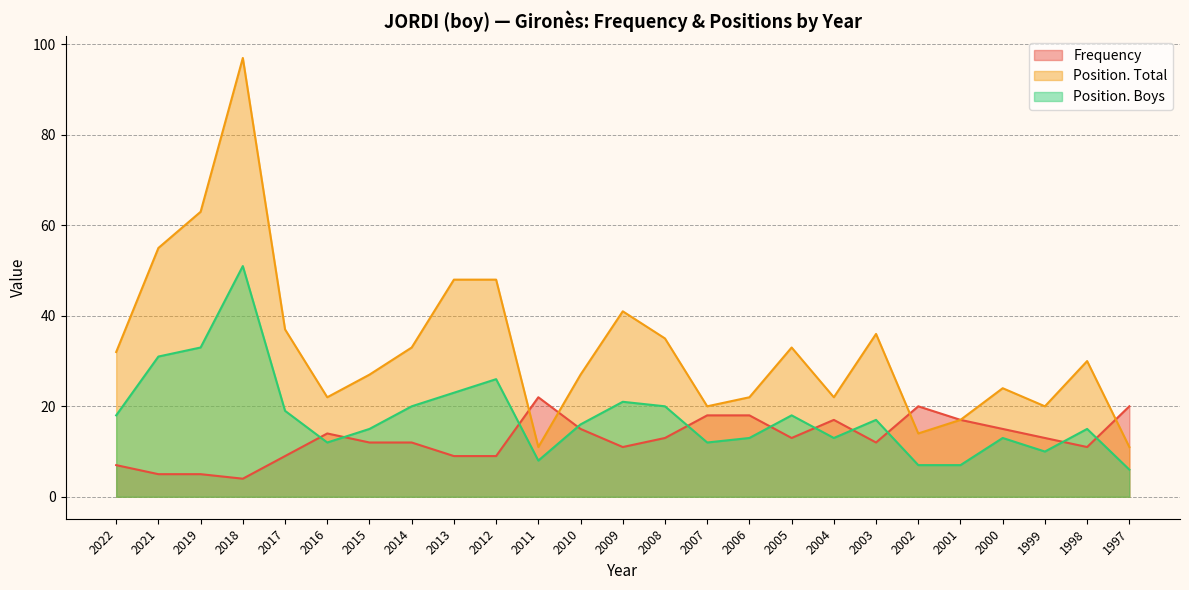

Does the chart have visible grid lines?

Yes